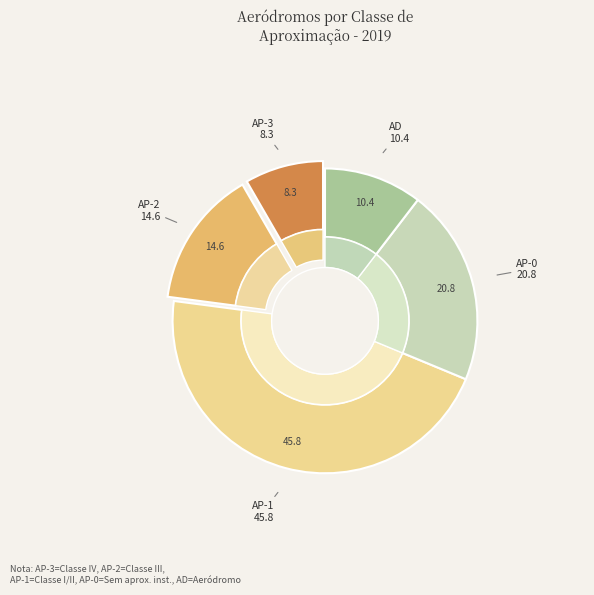

To the nearest percent, what portion does AD represent?

10%